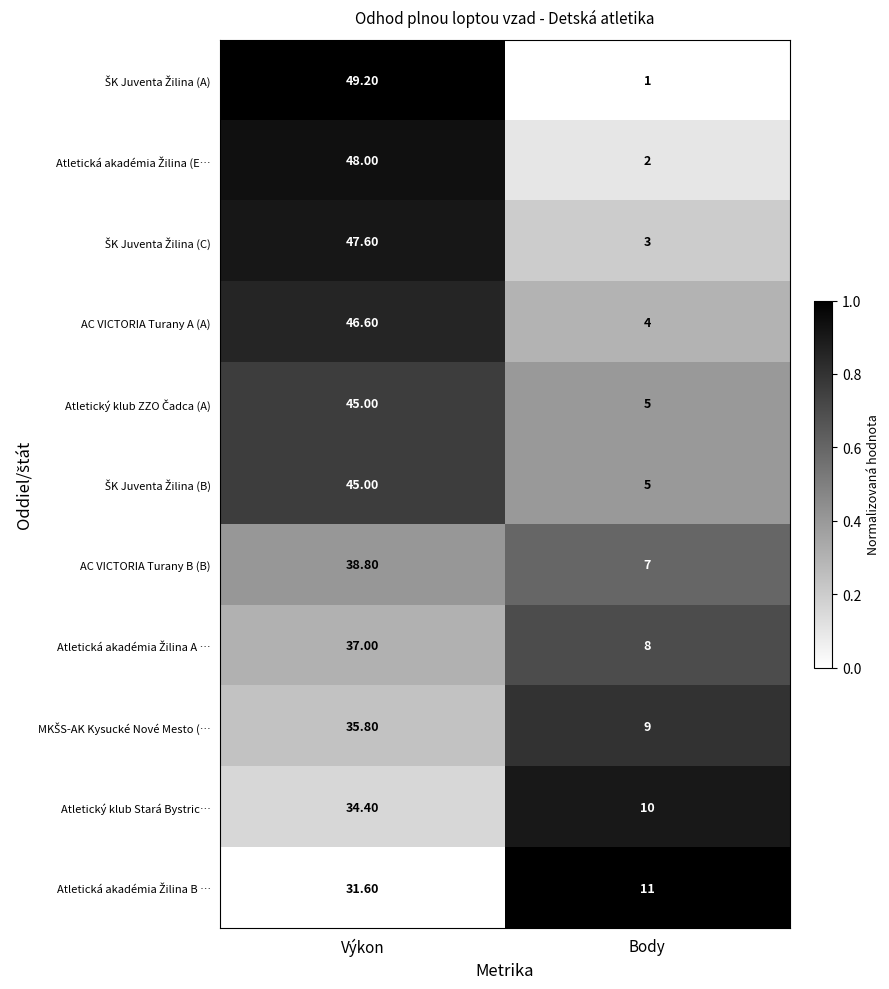

What is the difference between the highest and lowest values at Výkon?

17.6